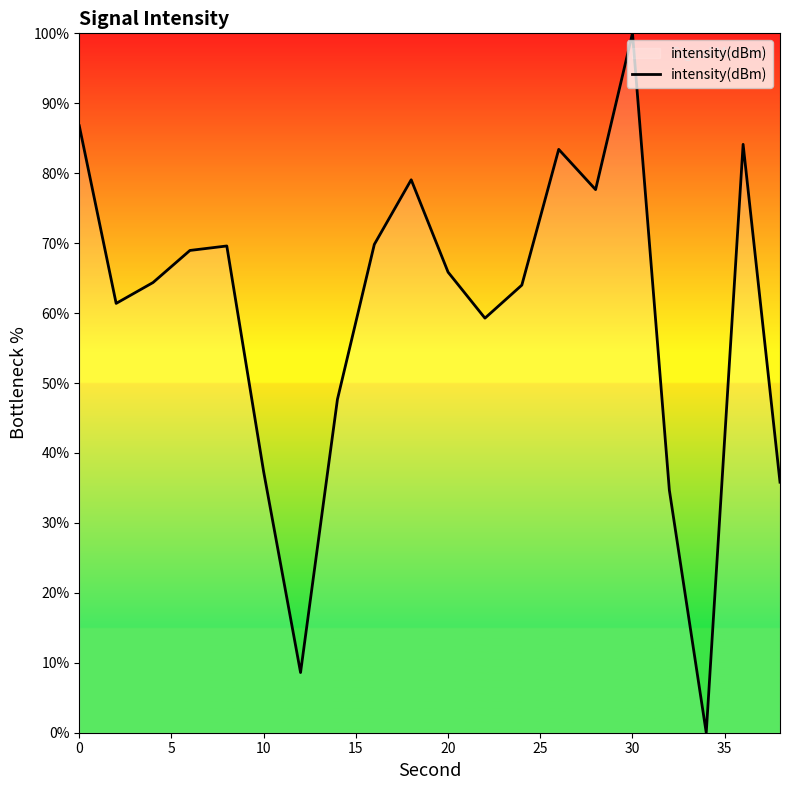

What is the difference between the maximum and minimum values?

100.0